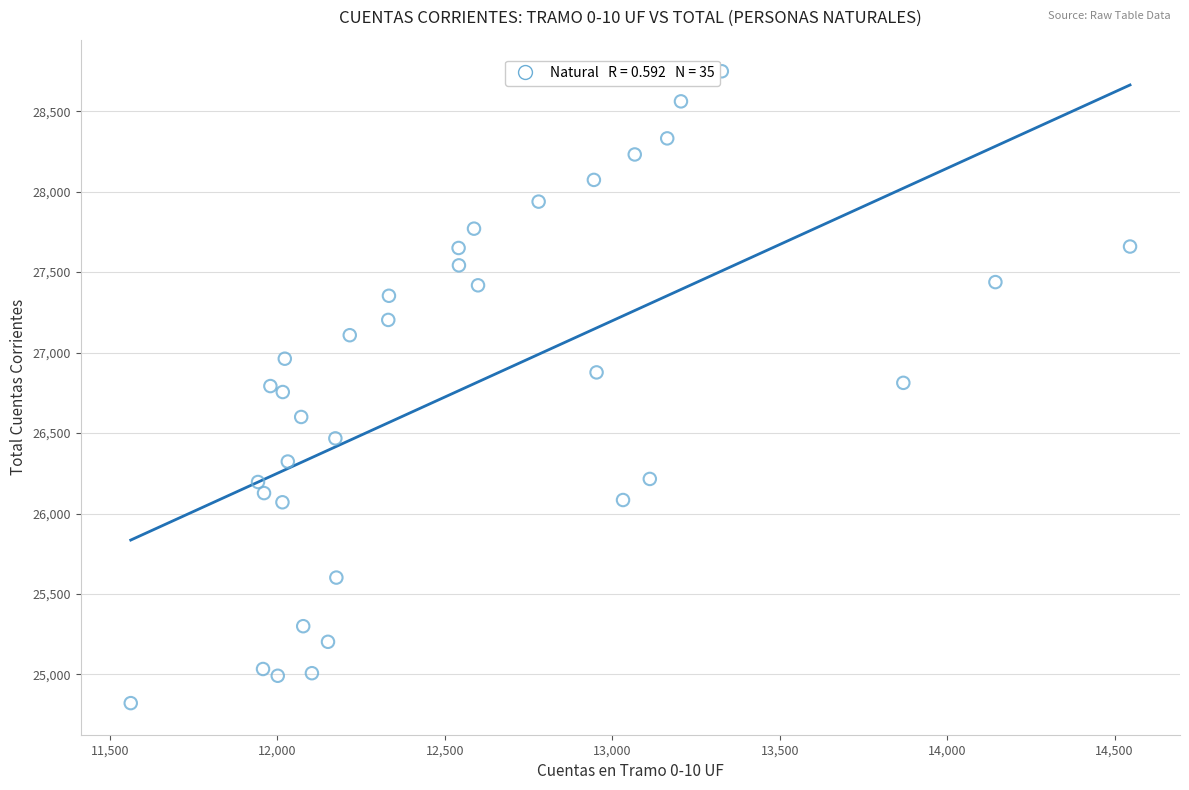

What is the range of Y values (max minus min)?

3926